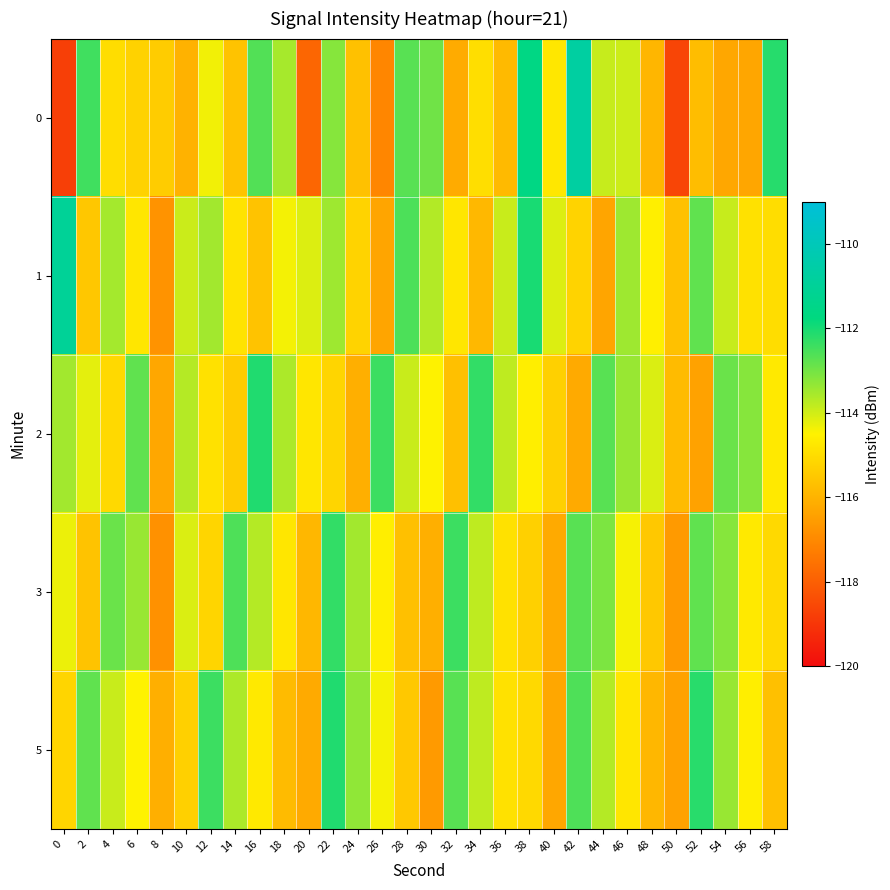

Reading left to right, what are all the values shown in this chart?

0: 0=-118.8	2=-112.4	4=-115.0	6=-115.3	8=-115.4	10=-116.0	12=-114.4	14=-115.6	16=-112.6	18=-113.5	20=-117.8	22=-113.2	24=-115.7	26=-117.1	28=-112.7	30=-113.0	32=-116.2	34=-115.0	36=-115.8	38=-111.6	40=-114.8	42=-110.7	44=-113.9	46=-114.0	48=-115.9	50=-118.6	52=-115.7	54=-116.3	56=-116.3	58=-112.2
1: 0=-111.0	2=-115.5	4=-113.5	6=-114.8	8=-116.8	10=-113.9	12=-113.5	14=-114.8	16=-115.6	18=-114.4	20=-114.1	22=-113.5	24=-115.2	26=-116.3	28=-112.6	30=-113.7	32=-114.8	34=-115.9	36=-113.9	38=-112.0	40=-114.1	42=-115.2	44=-116.3	46=-113.5	48=-114.6	50=-115.7	52=-112.8	54=-113.9	56=-114.9	58=-115.0
2: 0=-113.5	2=-114.2	4=-115.1	6=-112.8	8=-116.3	10=-113.7	12=-114.9	14=-115.4	16=-112.1	18=-113.6	20=-114.8	22=-115.2	24=-116.1	26=-112.4	28=-113.9	30=-114.5	32=-115.7	34=-112.3	36=-113.8	38=-114.6	40=-115.3	42=-116.2	44=-112.7	46=-113.4	48=-114.1	50=-115.8	52=-116.4	54=-112.9	56=-113.2	58=-114.7
3: 0=-114.3	2=-115.6	4=-112.9	6=-113.4	8=-116.8	10=-114.1	12=-115.2	14=-112.6	16=-113.7	18=-114.8	20=-115.9	22=-112.3	24=-113.5	26=-114.6	28=-115.7	30=-116.1	32=-112.4	34=-113.8	36=-114.9	38=-115.3	40=-116.2	42=-112.7	44=-113.1	46=-114.4	48=-115.5	50=-116.6	52=-112.8	54=-113.2	56=-114.7	58=-115.1
5: 0=-115.2	2=-112.8	4=-113.9	6=-114.5	8=-116.1	10=-115.3	12=-112.4	14=-113.6	16=-114.7	18=-115.8	20=-116.2	22=-112.1	24=-113.3	26=-114.4	28=-115.5	30=-116.6	32=-112.7	34=-113.8	36=-114.9	38=-115.1	40=-116.3	42=-112.6	44=-113.7	46=-114.8	48=-115.9	50=-116.4	52=-112.2	54=-113.4	56=-114.6	58=-115.7